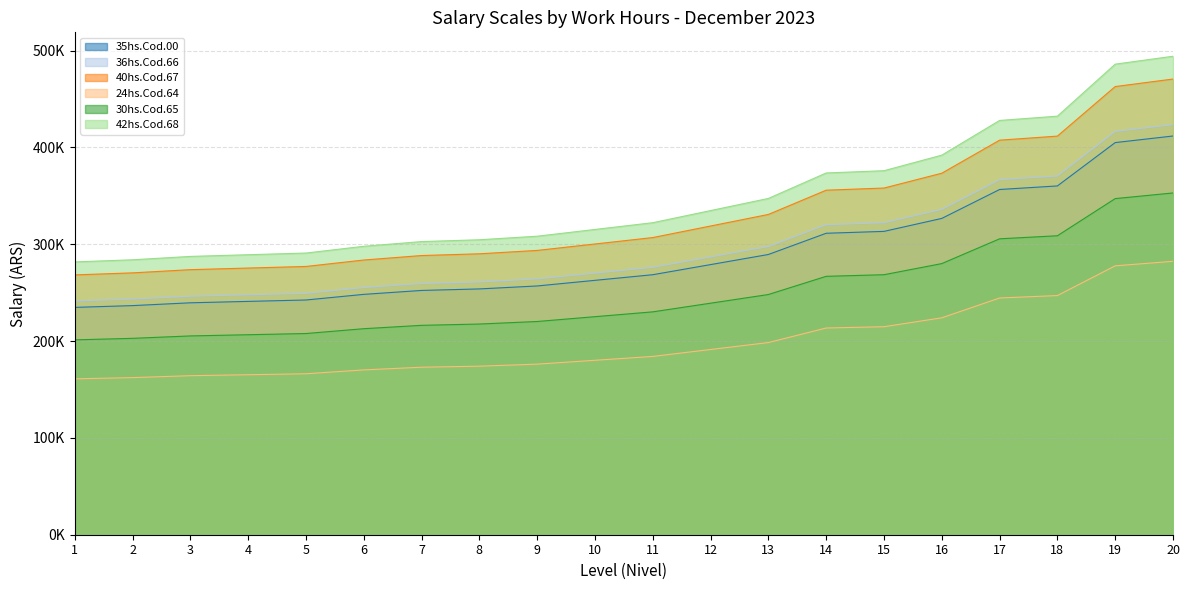

What is the average value of the 36hs.Cod.66 series?

297827.0